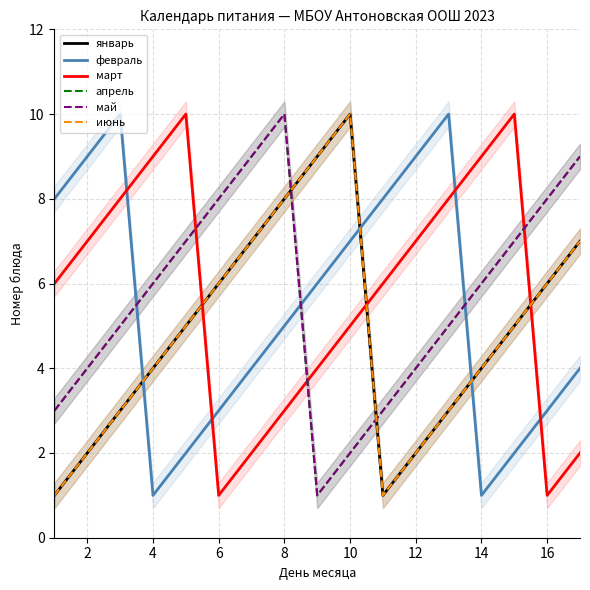

The value of апрель at 8 is 7. True or false?

True